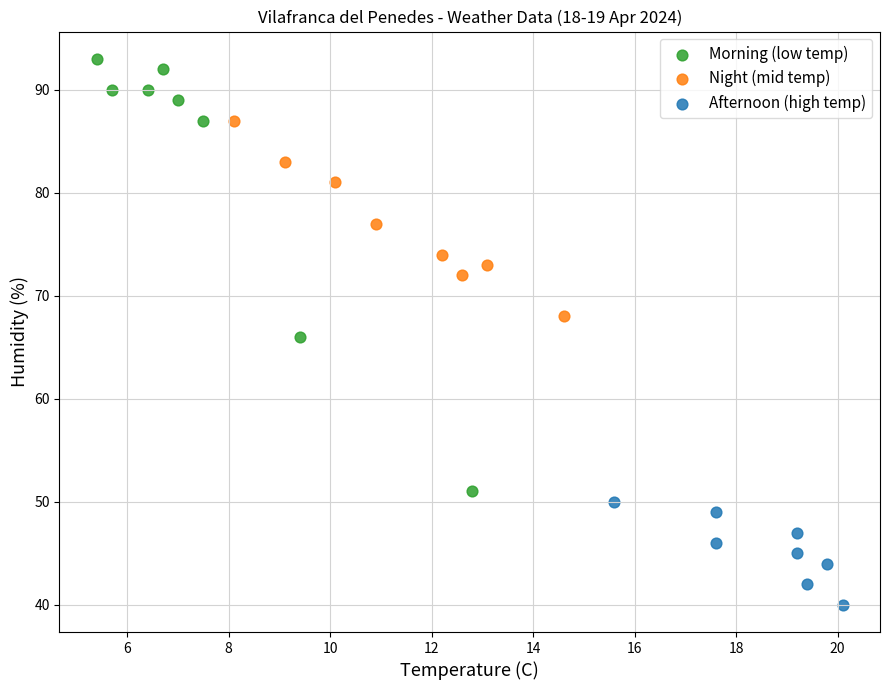

Which series reaches the minimum Y coordinate?

Afternoon (high temp)